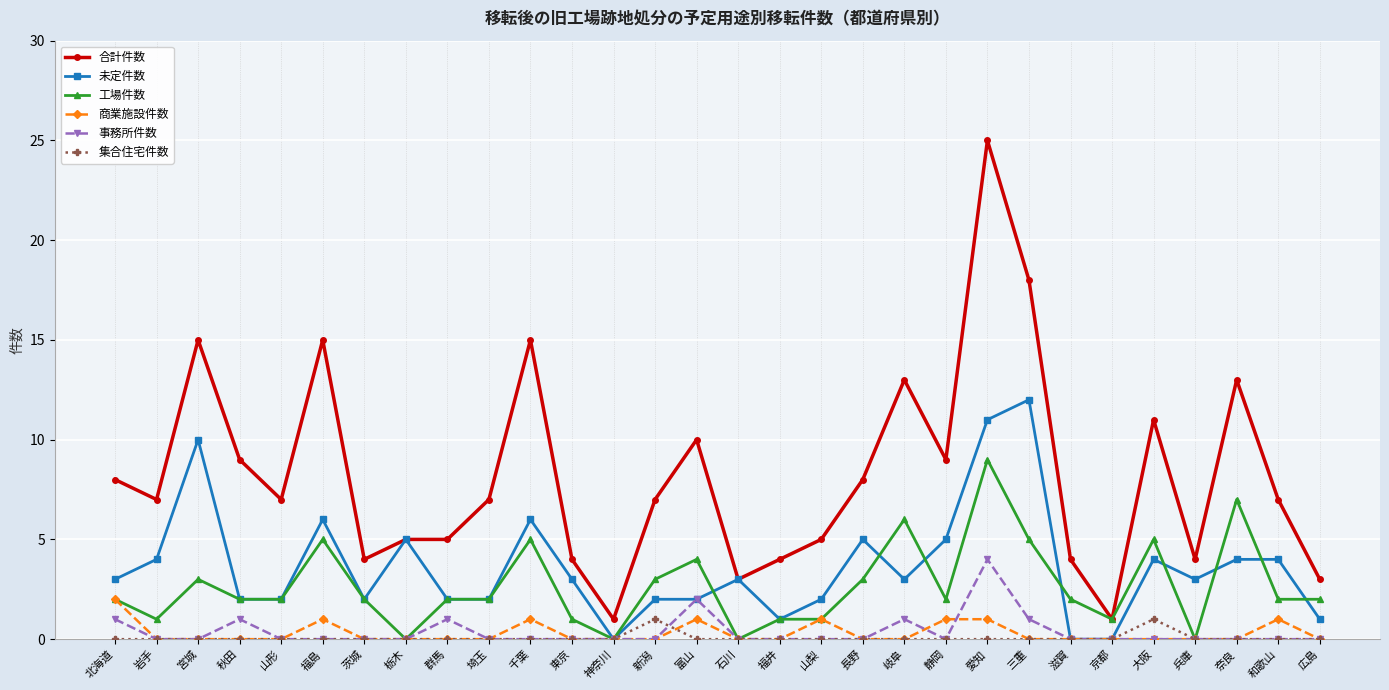

What is the label of the 16th point from the left?

石川